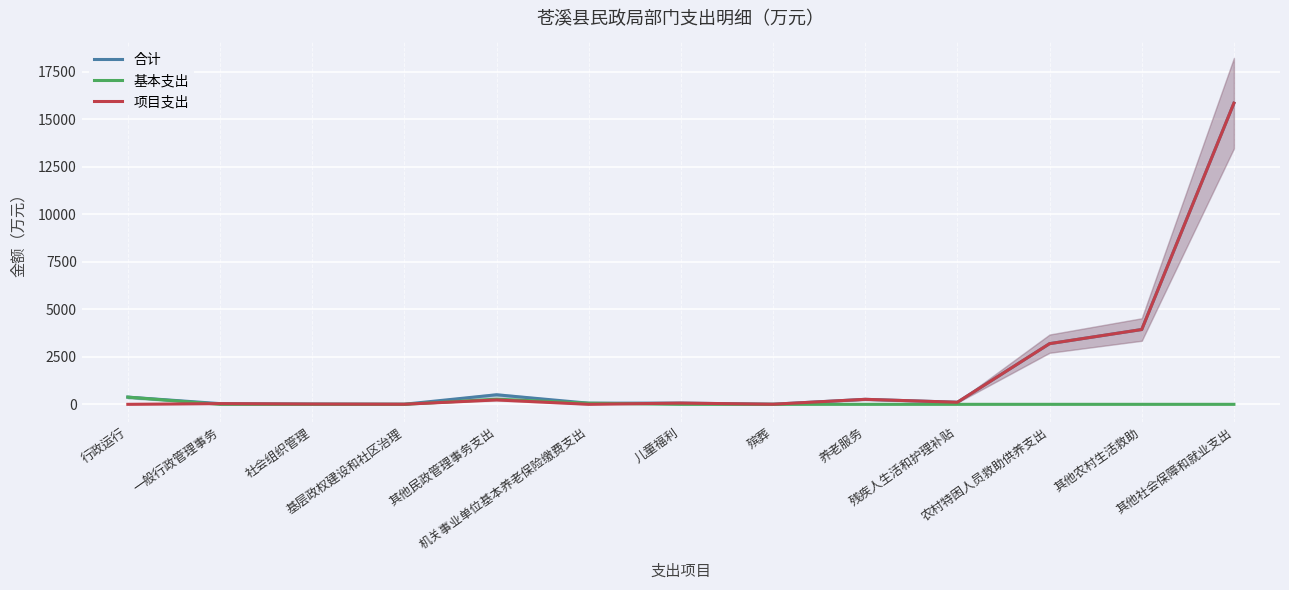

At 其他农村生活救助, list the series in order from smallest to largest.

基本支出, 合计, 项目支出